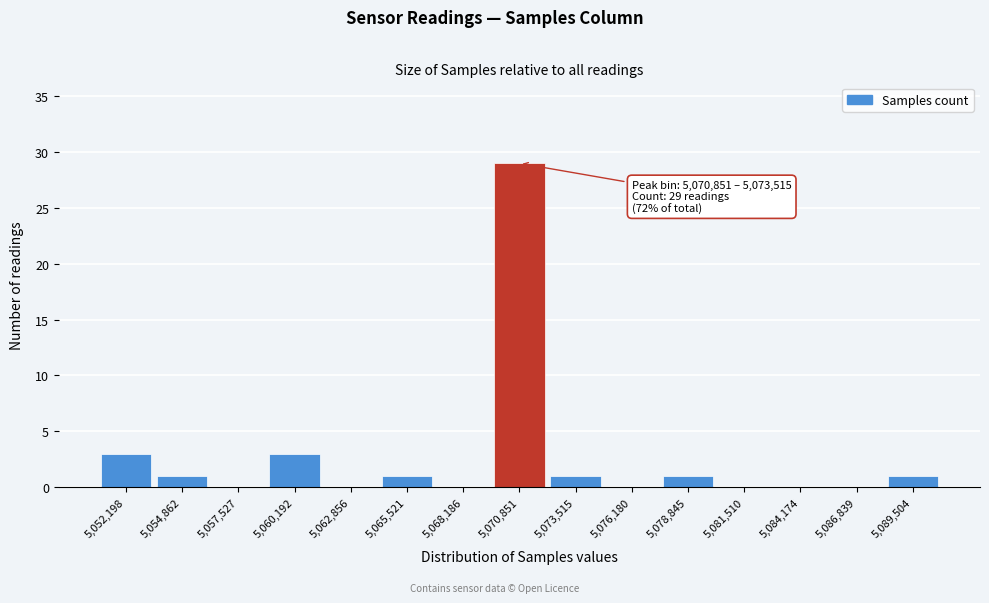

Reading left to right, extract all data points from this chart.

5,052,198=3	5,054,862=1	5,057,527=0	5,060,192=3	5,062,856=0	5,065,521=1	5,068,186=0	5,070,851=29	5,073,515=1	5,076,180=0	5,078,845=1	5,081,510=0	5,084,174=0	5,086,839=0	5,089,504=1